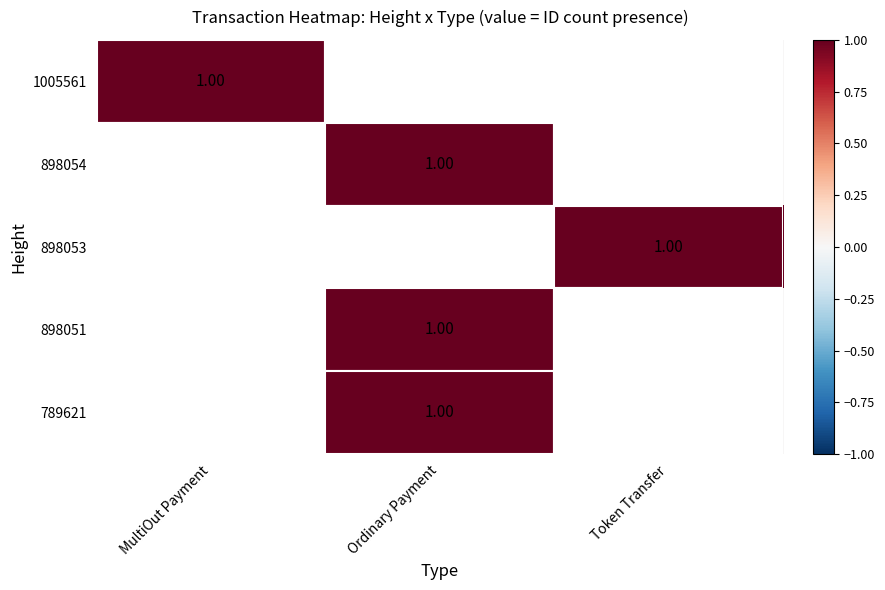

Is it true that 789621 equals 0 at MultiOut Payment?

True